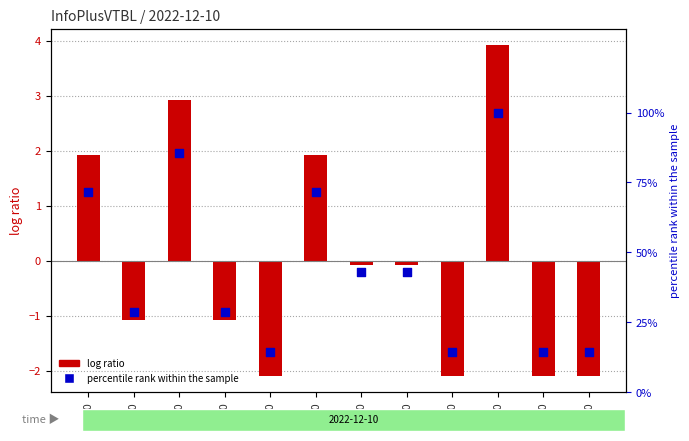

Which series has the largest Y range (max minus min)?

percentile rank within the sample